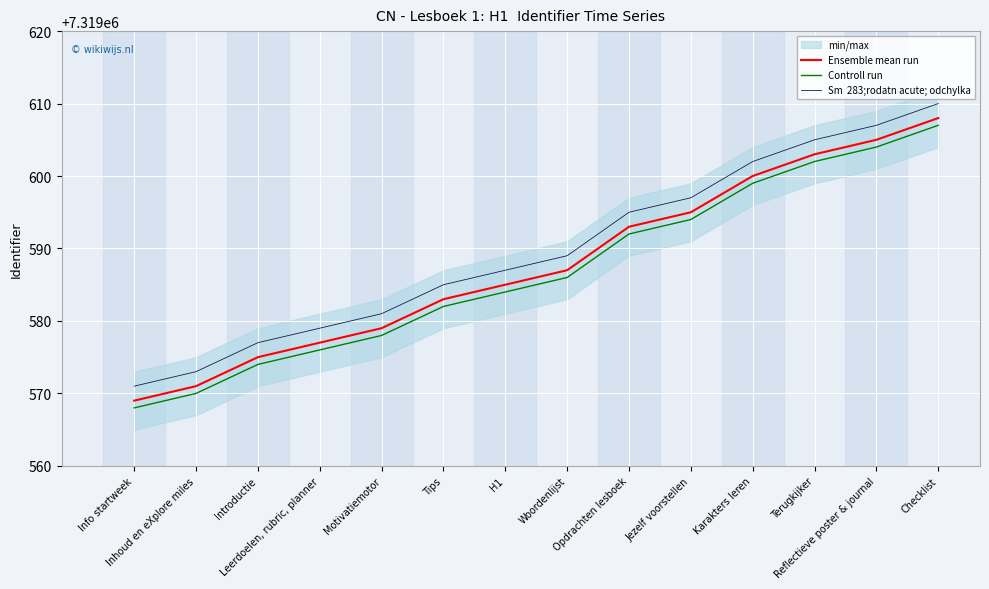

What is the difference between the maximum and minimum values in the Sm  283;rodatn acute; odchylka series?

39